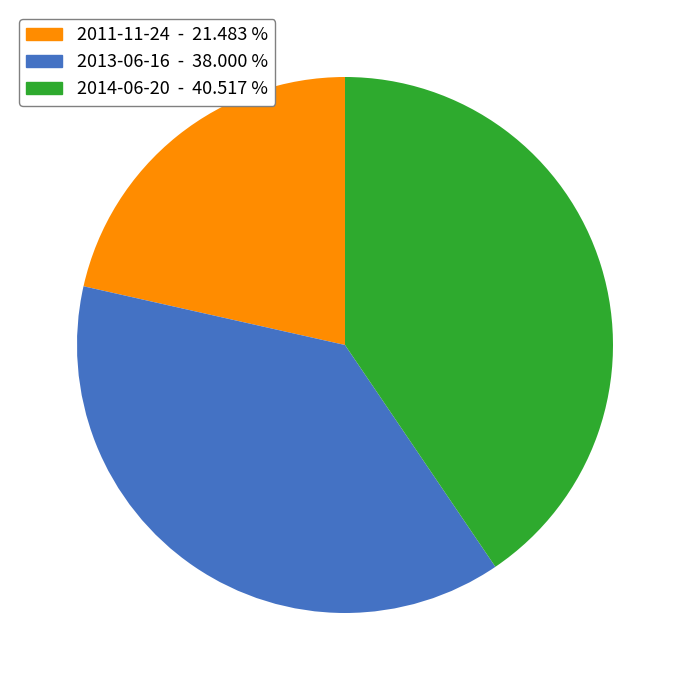

Does 2011-11-24 represent more than half of the total?

No